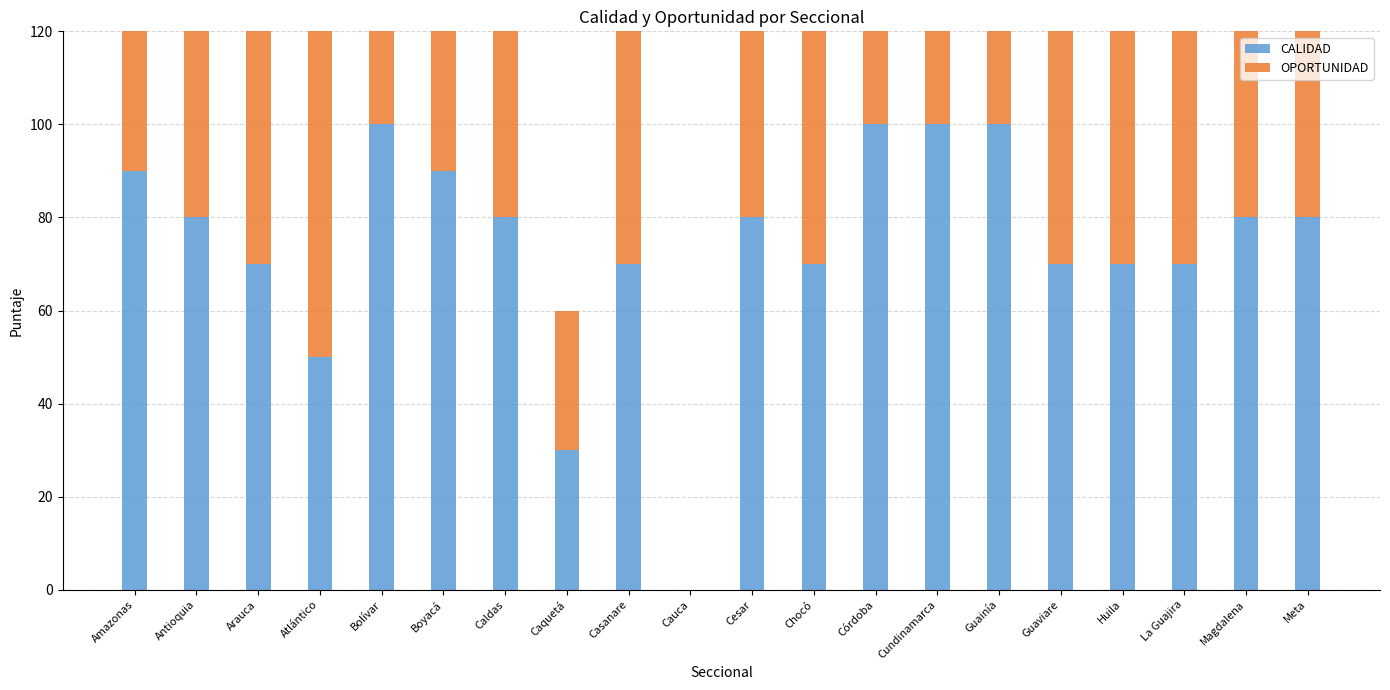

True or false: OPORTUNIDAD has a value of 100 at Córdoba.

True